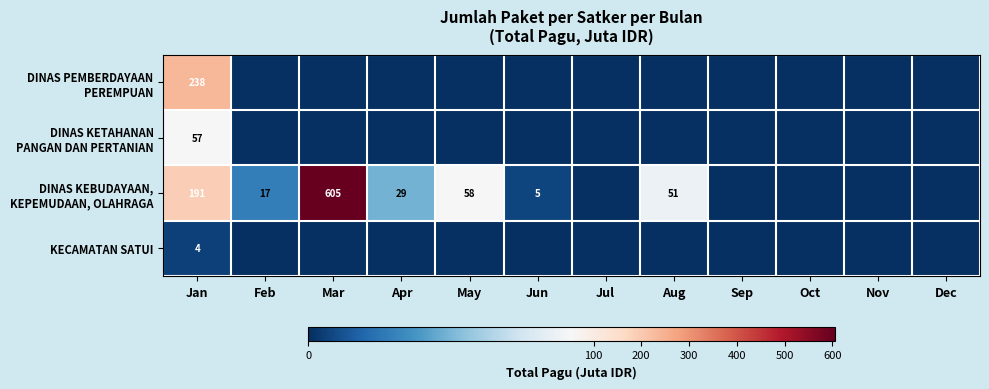

What is the difference between the highest and lowest values at Jan?

234